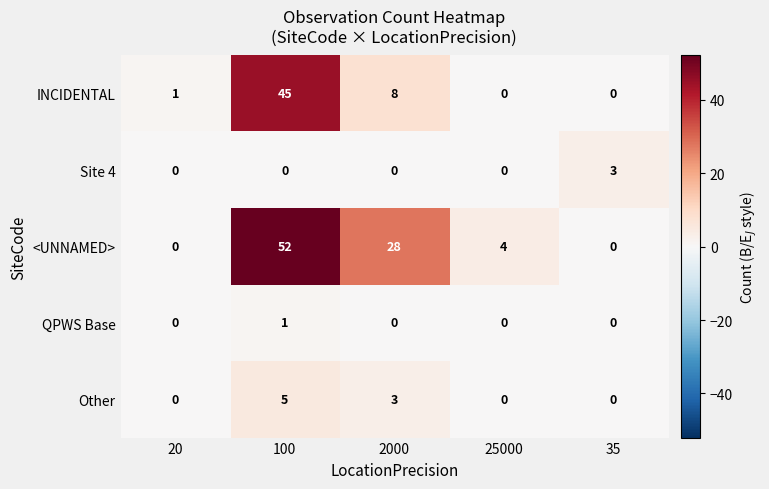

The value of <UNNAMED> at 2000 is 17. True or false?

False